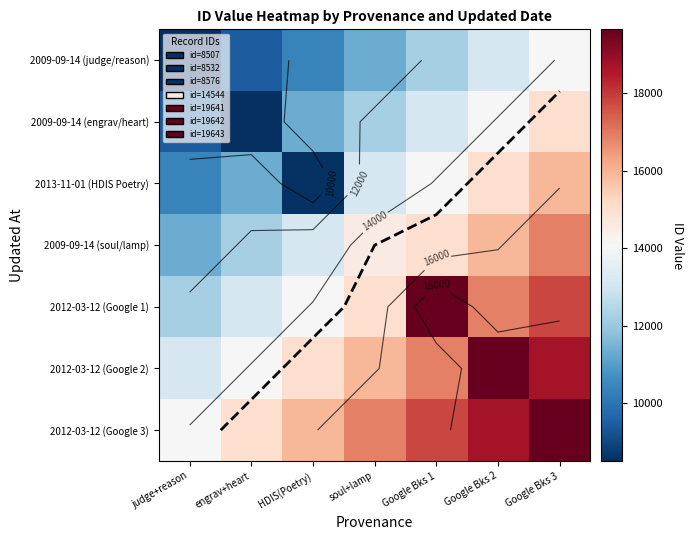

Is it true that 2013-11-01 (HDIS Poetry) equals 23013 at Google Bks 2?

False